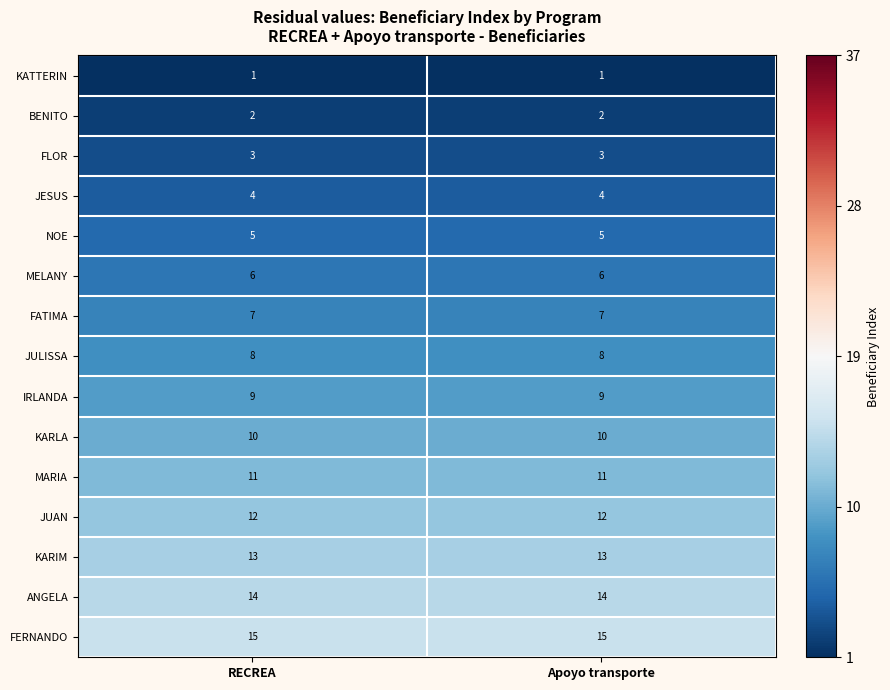

Which series has the largest total across all categories?

FERNANDO